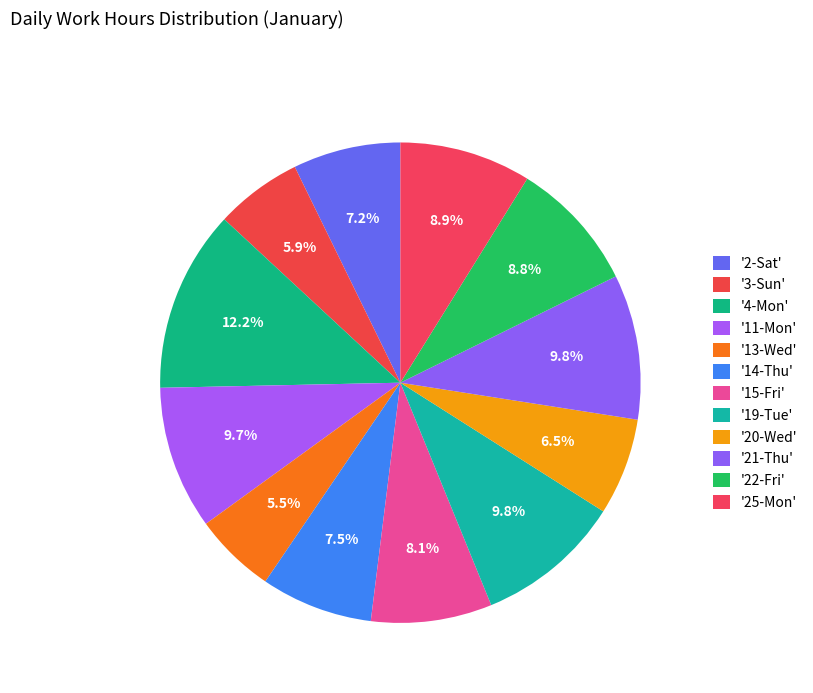

Count the number of slices in the pie.

12